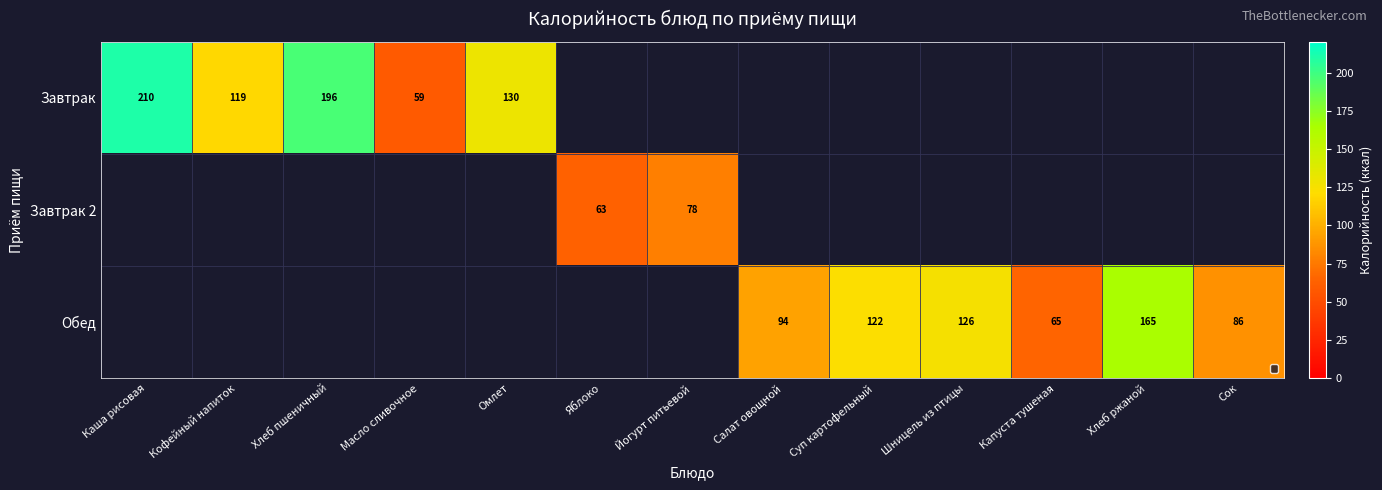

Is it true that Завтрак equals 196 at Хлеб пшеничный?

True